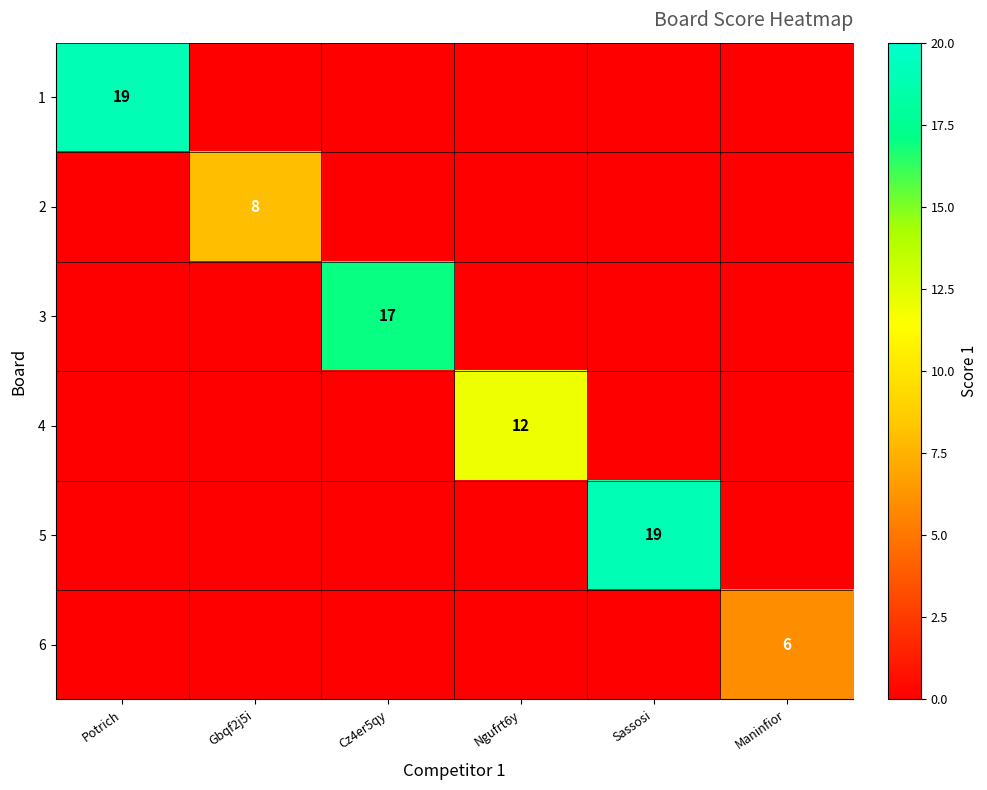

At which label does 3 reach its peak?

Cz4er5qy